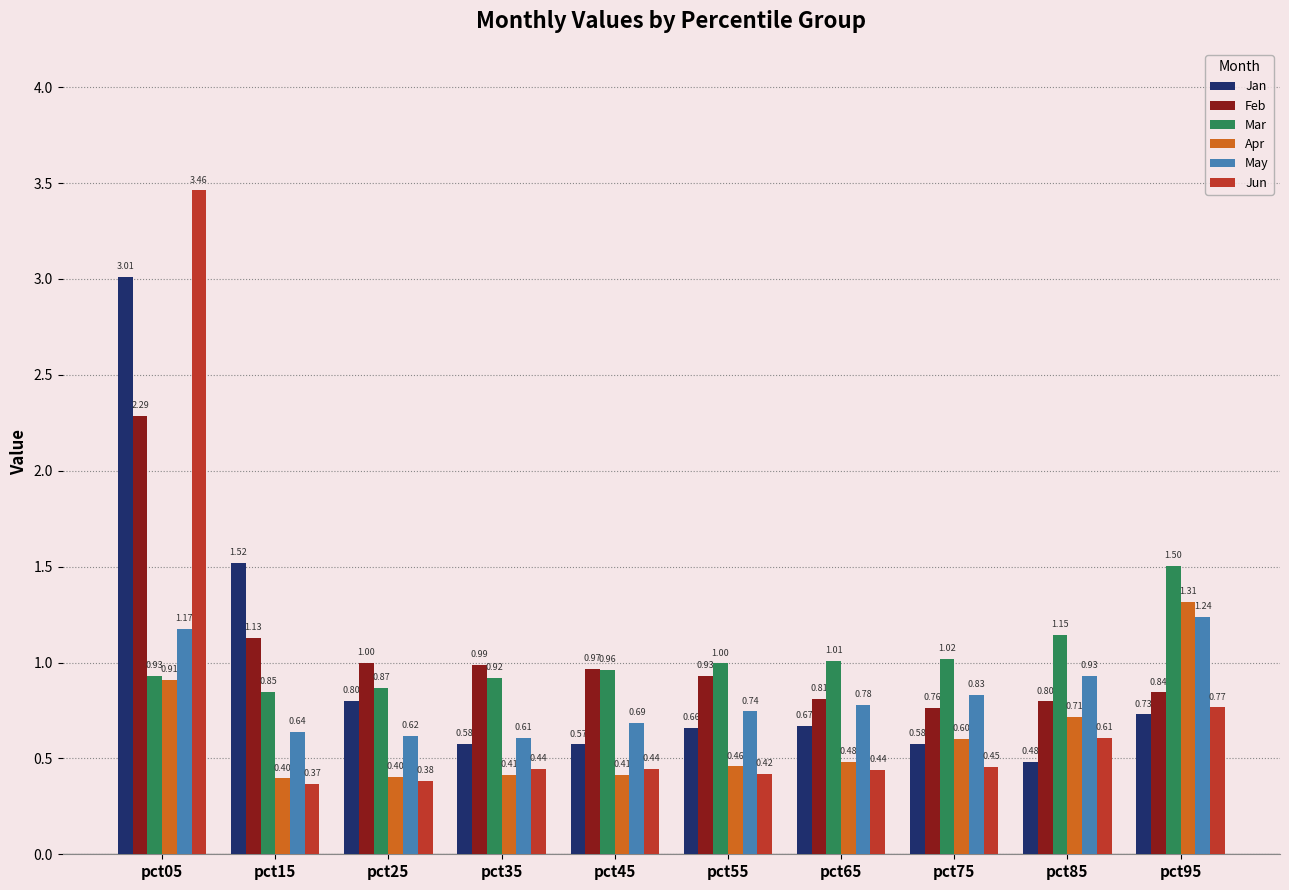

The value of Apr at pct65 is 0.8. True or false?

False